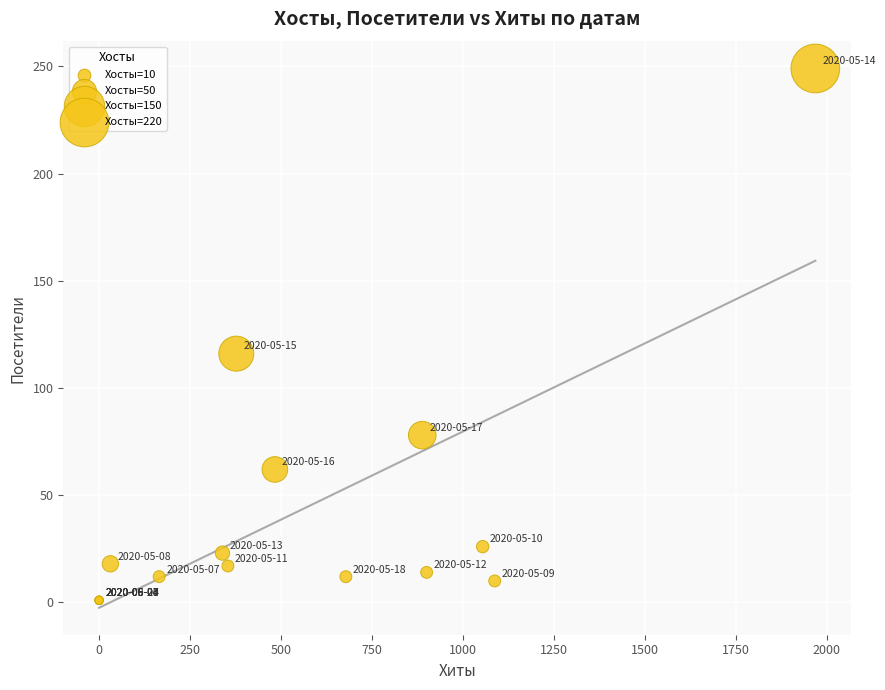

What Y value in the scatter plot is closest to 125?

116